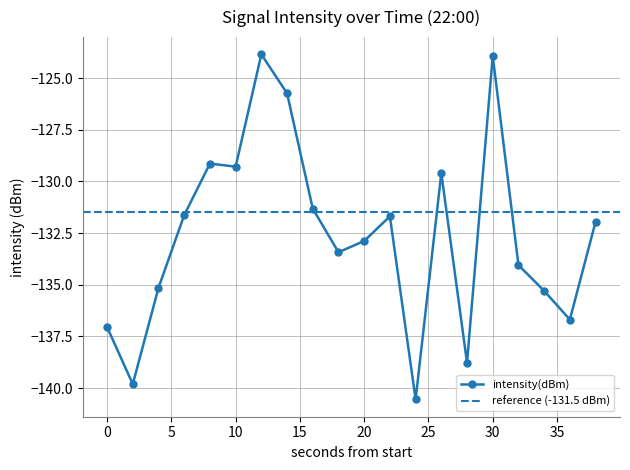

Rank the categories by value from lowest to highest.

24, 2, 28, 0, 36, 34, 4, 32, 18, 20, 38, 22, 6, 16, 26, 10, 8, 14, 30, 12